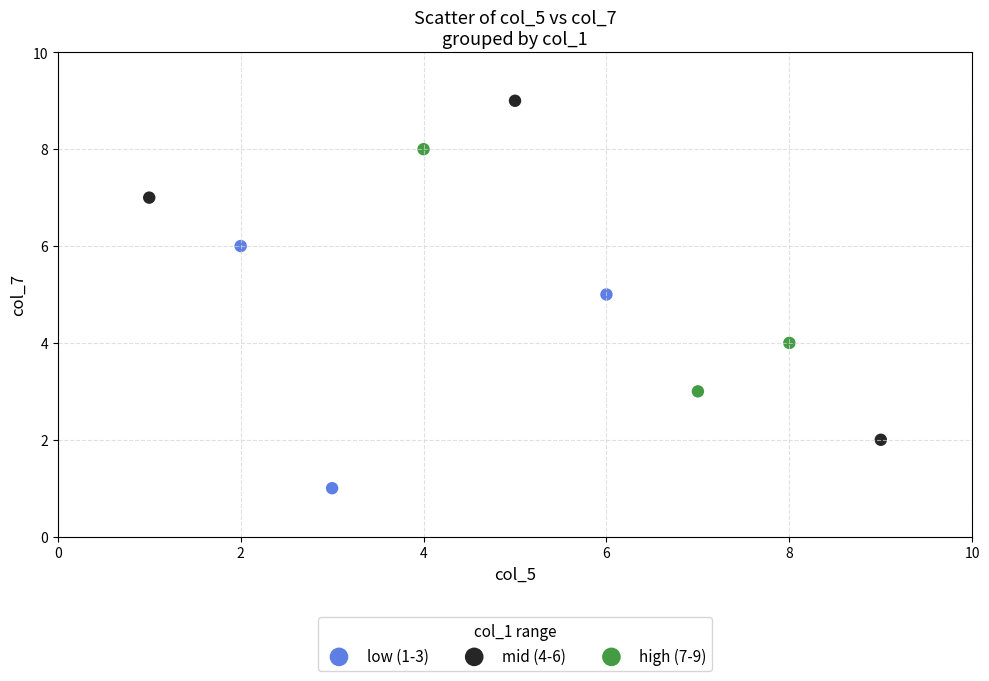

Which series contains the highest Y value?

mid (4-6)